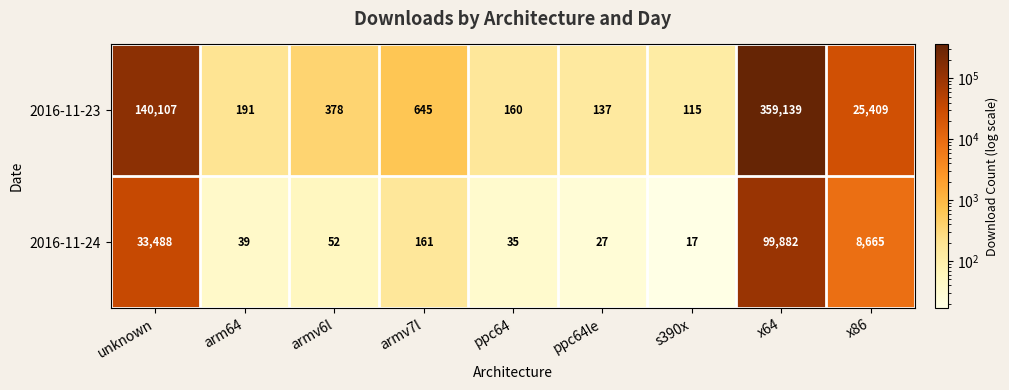

The value of 2016-11-23 at x64 is 198040. True or false?

False